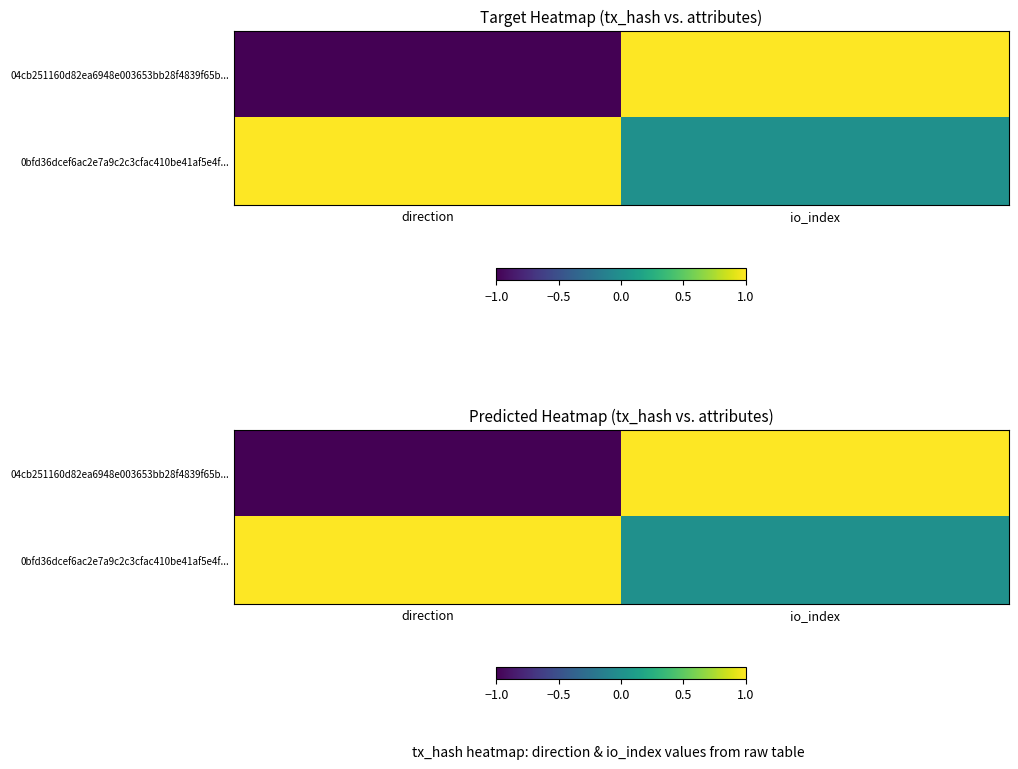

Rank the series by their average value, from lowest to highest.

04cb251160d82ea6948e003653bb28f4839f65b..., 0bfd36dcef6ac2e7a9c2c3cfac410be41af5e4f...